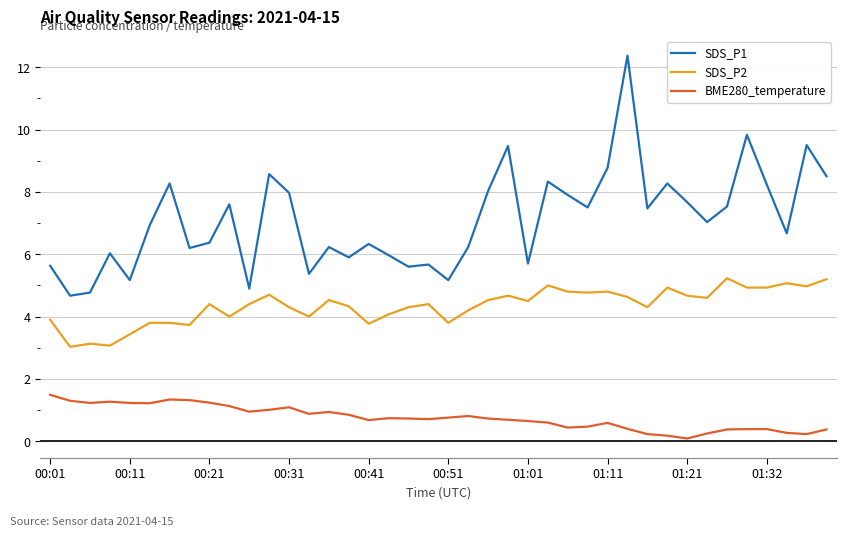

True or false: SDS_P1 has more than 2 points higher than both neighbors.

True